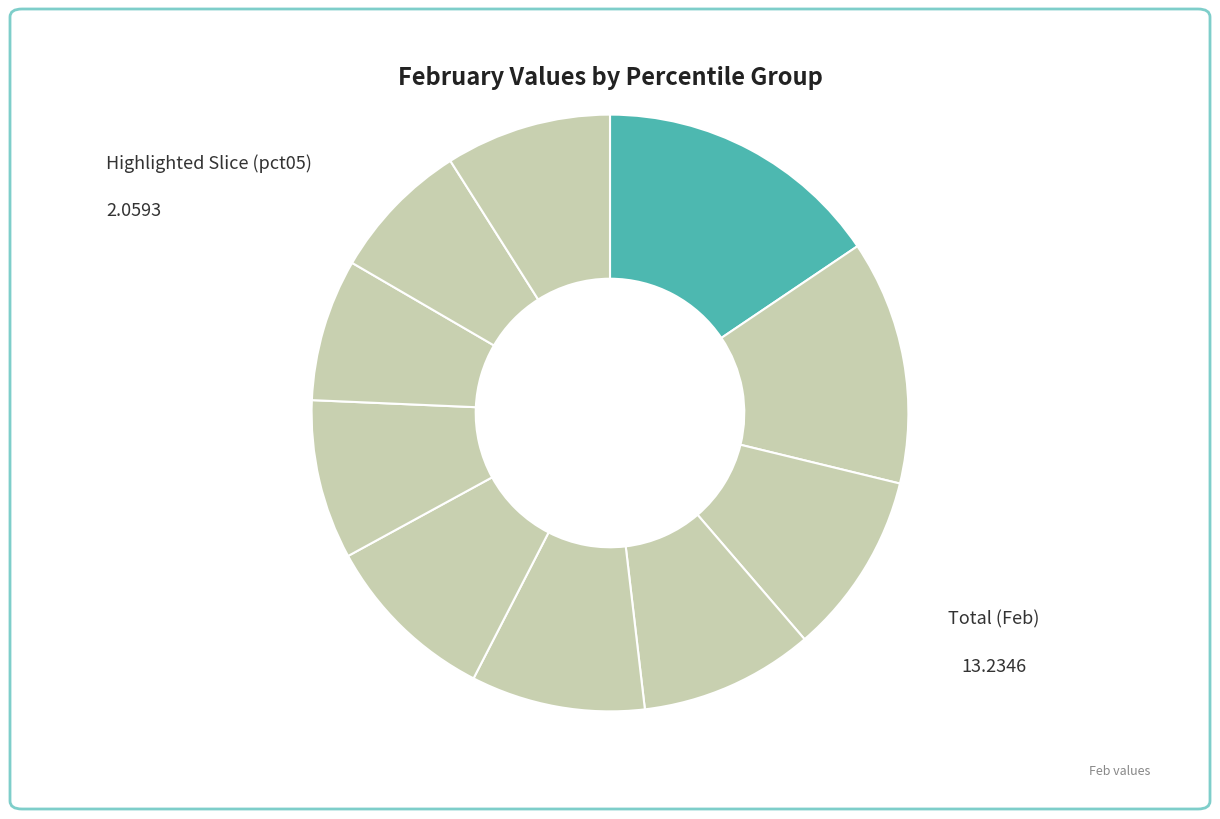

Rank the categories by value from highest to lowest.

pct05, pct15, pct25, pct55, pct35, pct45, pct95, pct65, pct75, pct85